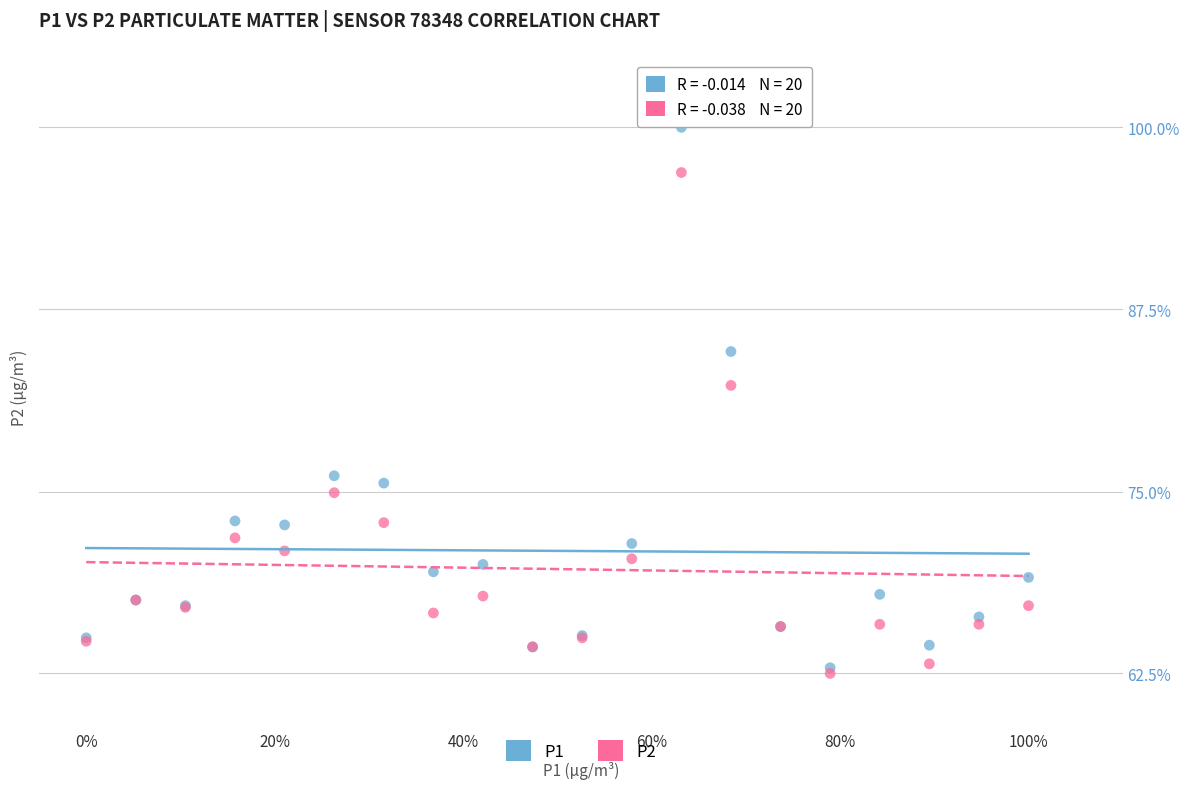

Which series has the widest spread of Y values?

P1